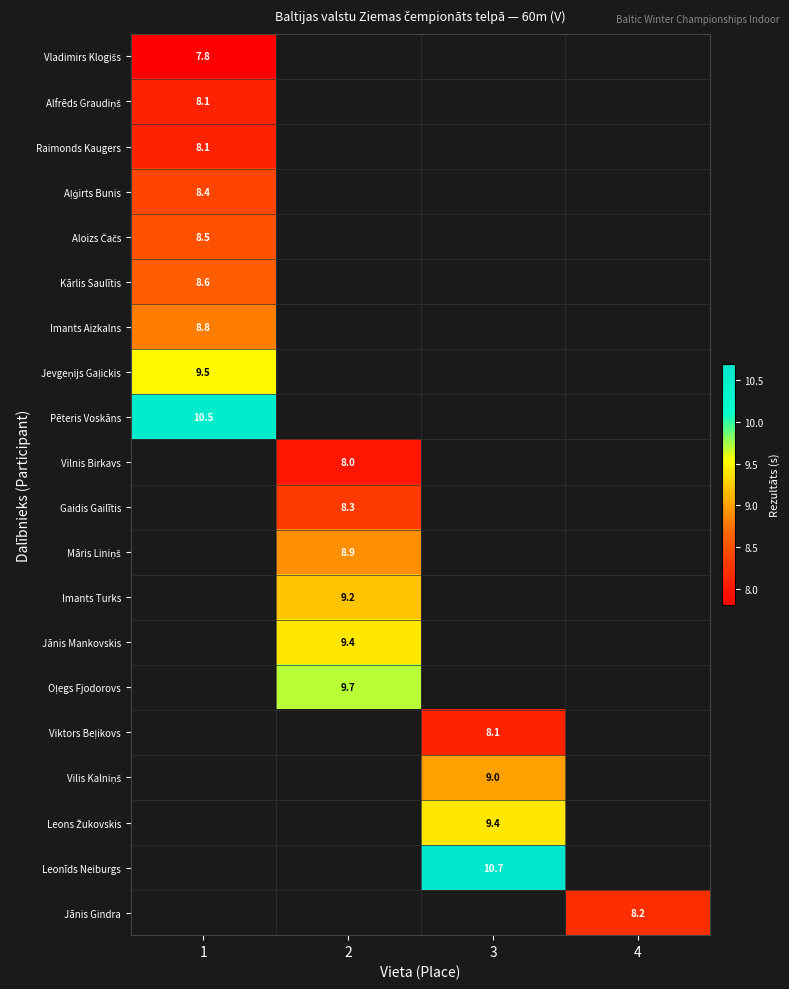

The Vilnis Birkavs series shows 2.2 at 2. True or false?

False